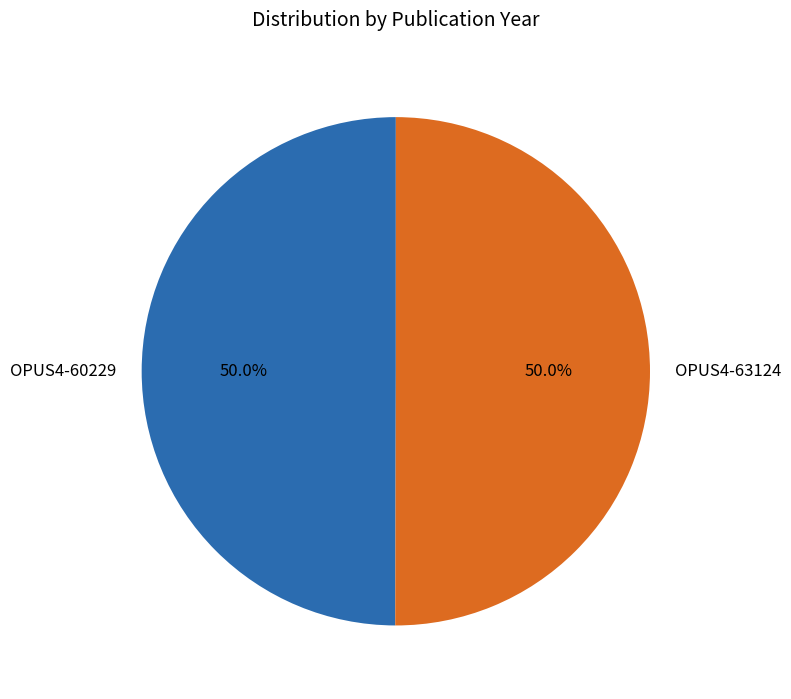

Approximately how many times larger is the value at OPUS4-63124 compared to OPUS4-60229?

1.0